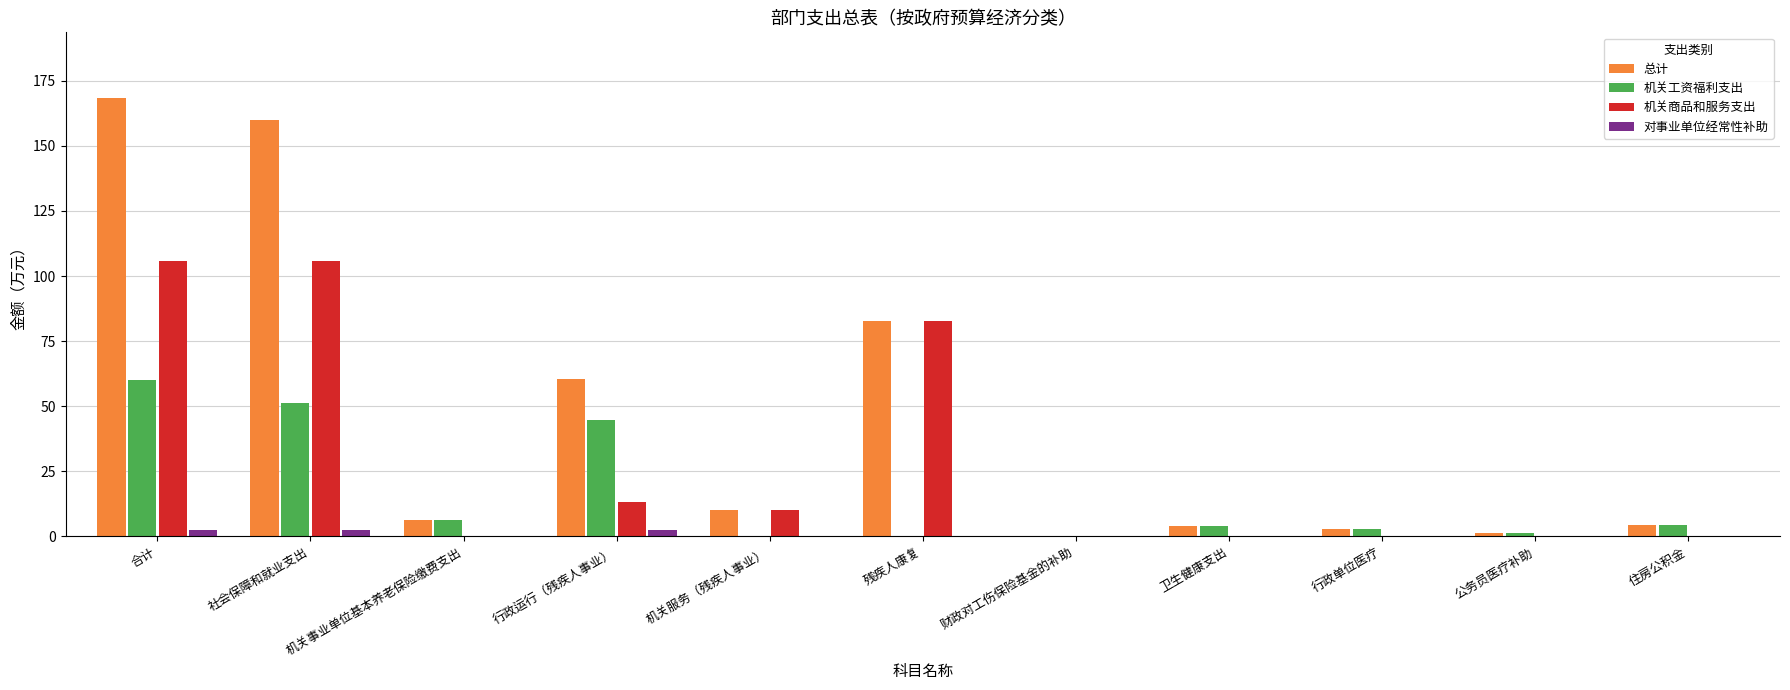

Between 合计 and 行政运行（残疾人事业）, which series saw the biggest shift?

总计